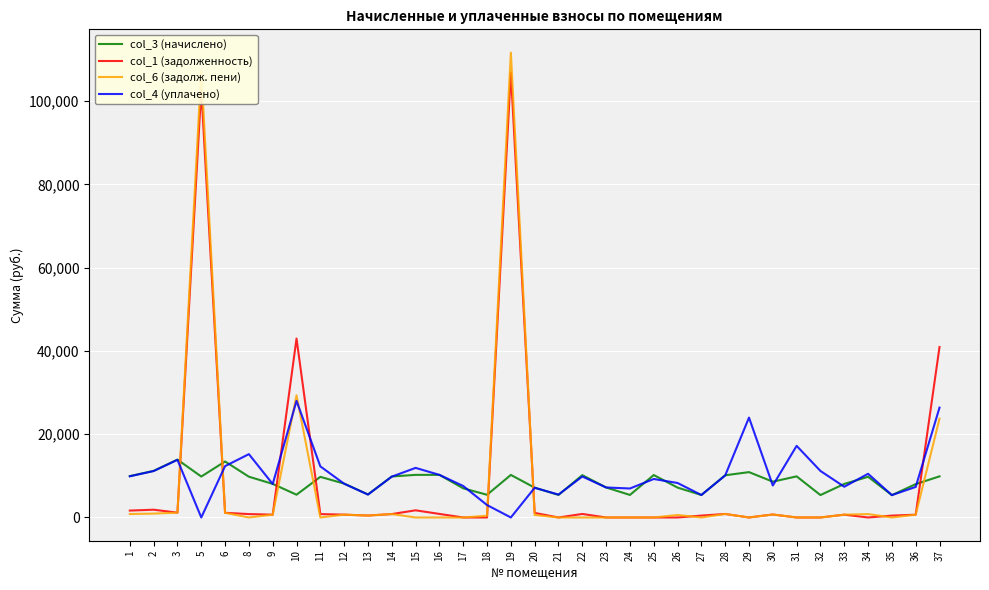

Count the number of categories in the chart.

35